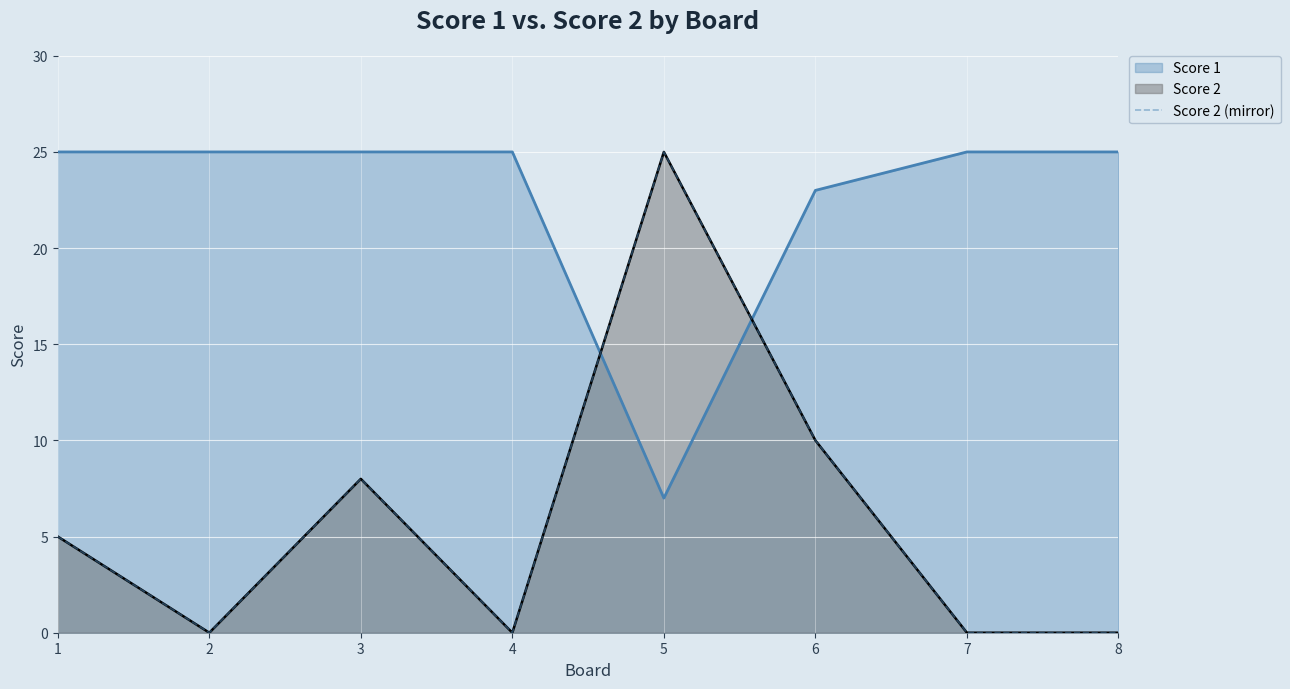

Reading left to right, extract all data points from this chart.

5	0	8	0	25	10	0	0